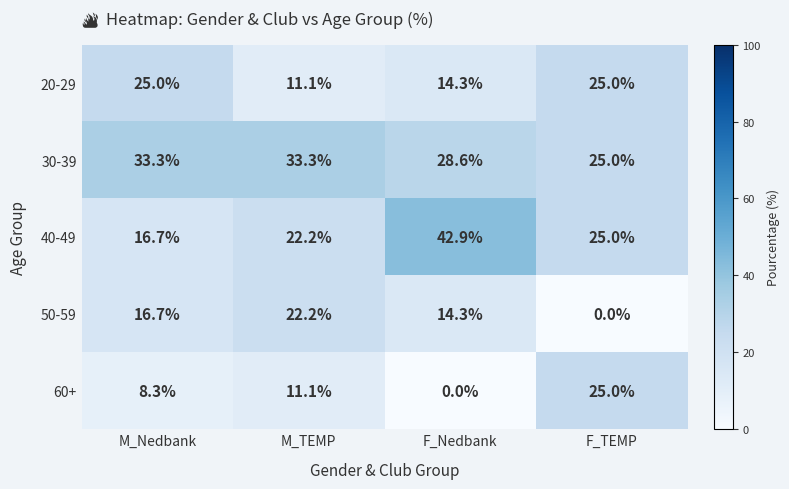

What is the greatest value displayed?

42.9